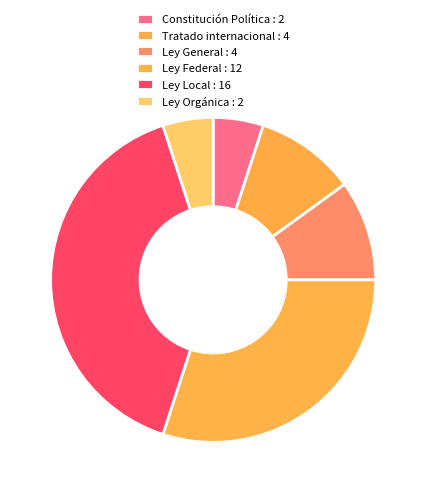

How many segments does this pie chart have?

6